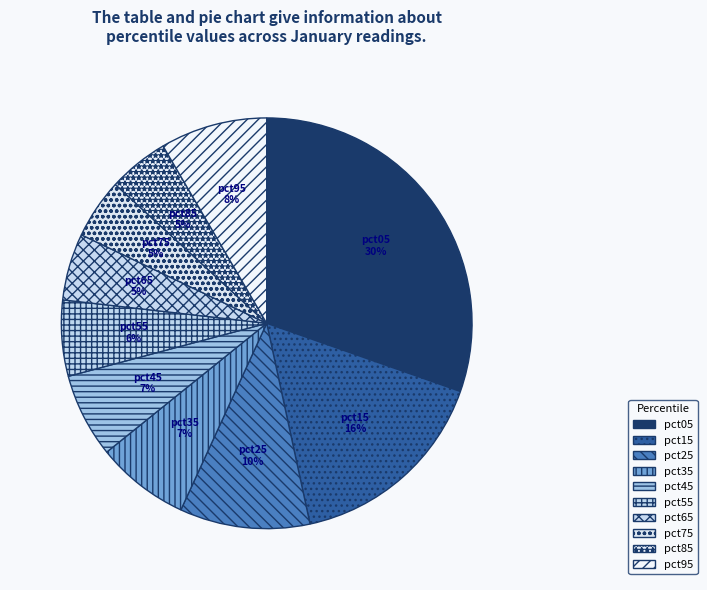

Between pct55 and pct05, which is larger?

pct05